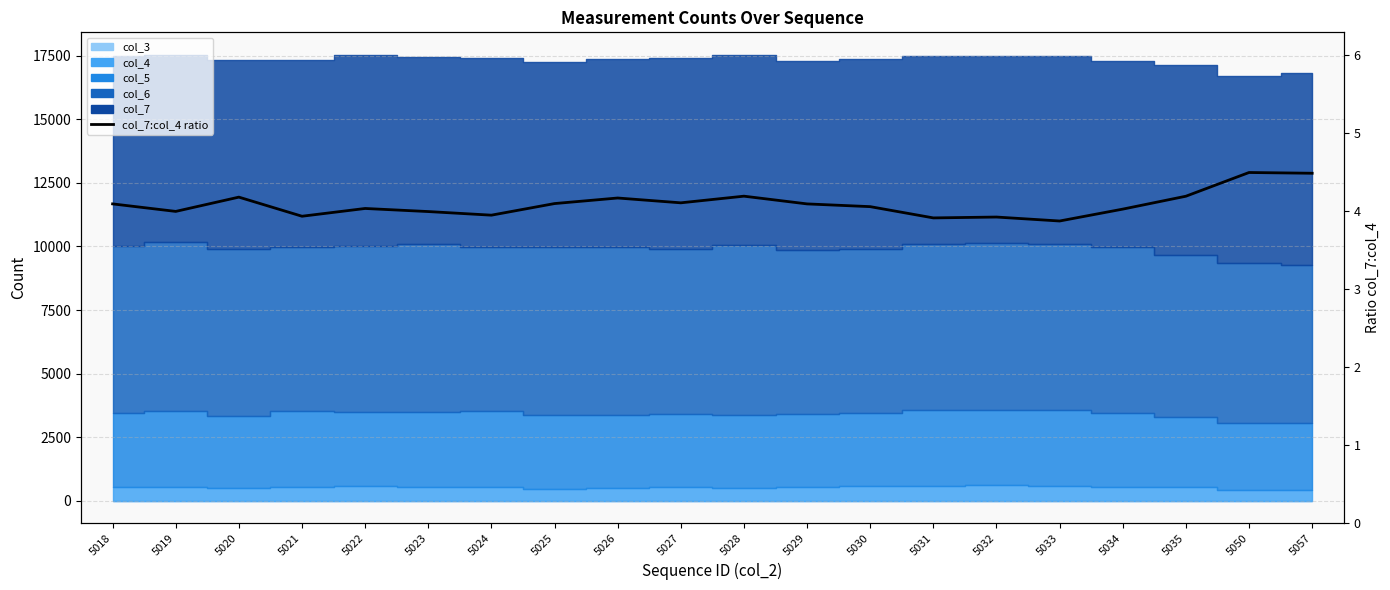

How many data points are less than 4?

7